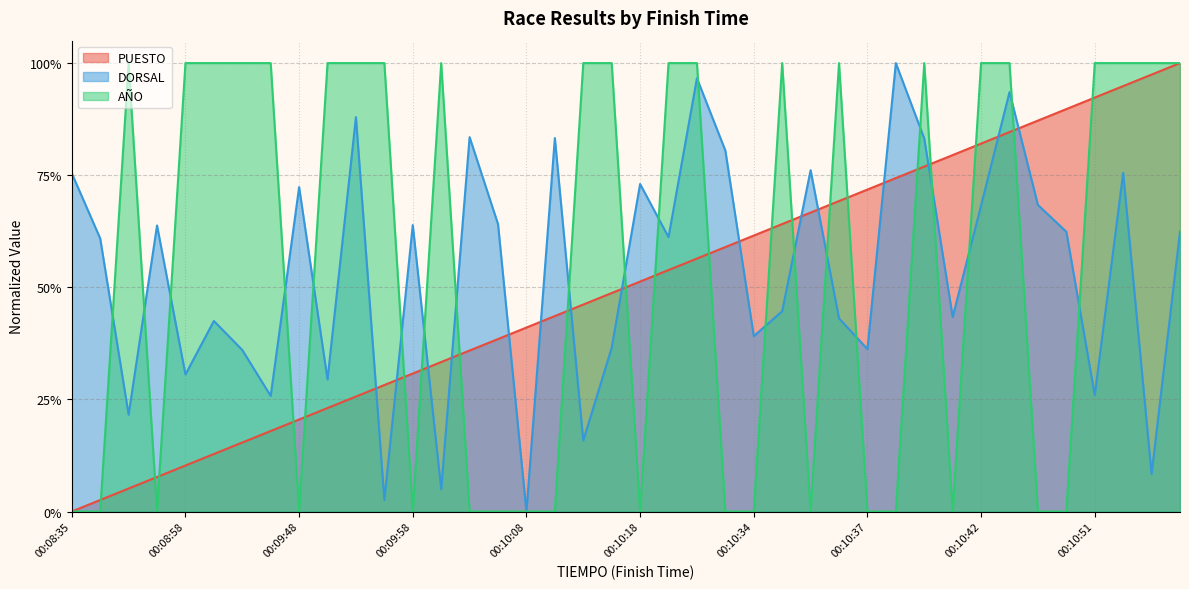

Read the PUESTO value at 00:10:12.

0.5